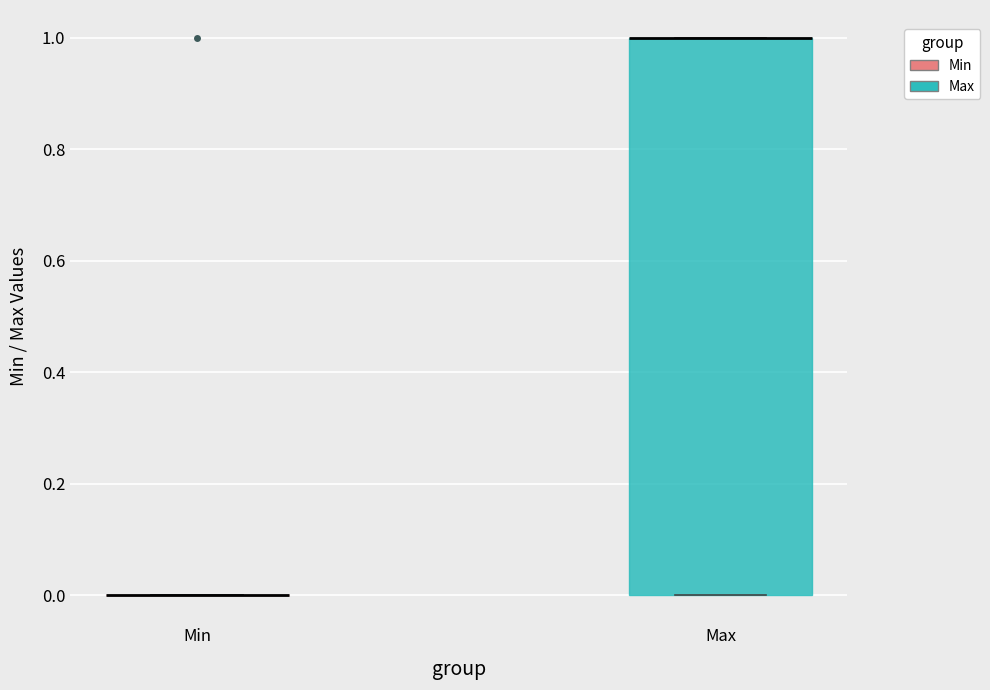

Reading left to right, read every box against the y-axis: the position of its median line, the range the box covers, and the ends of its whiskers. The values are not printed on the chart, so give them approximately, as read against the axis.

Min: box collapsed to a line at 0, whiskers 0 to 0
Max: median 1 (drawn on the box's upper edge), box 0 to 1, whiskers 0 to 1